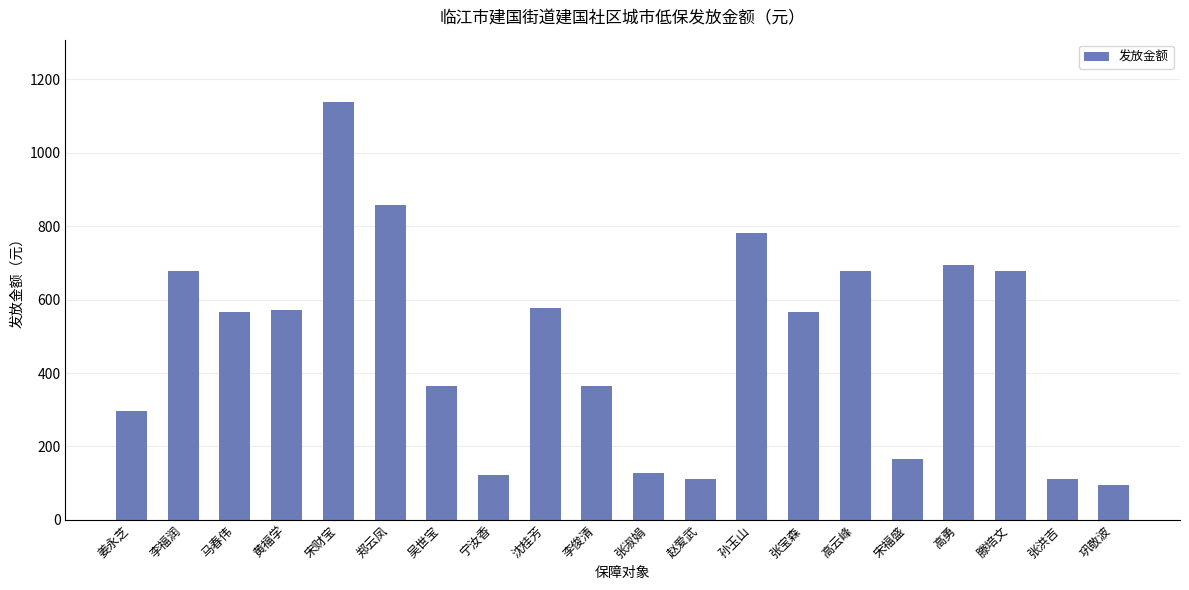

What is the difference between the values at 吴世宝 and 姜永芝?

68.0